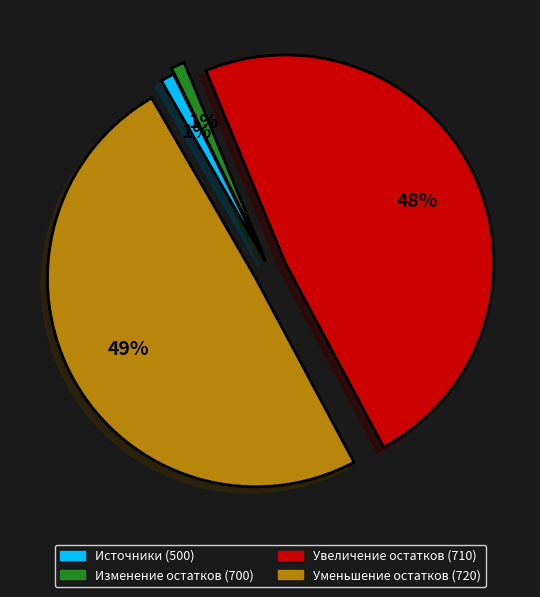

Is there any slice that represents more than half of the pie?

No